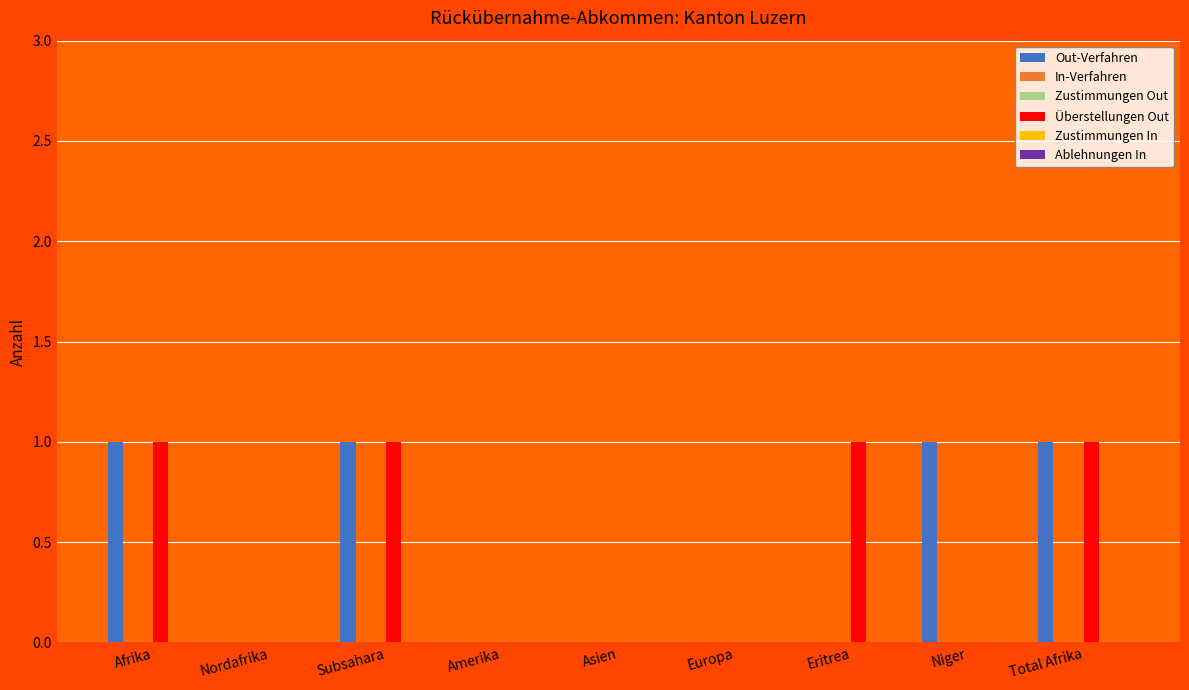

How many data points does each series have?

9